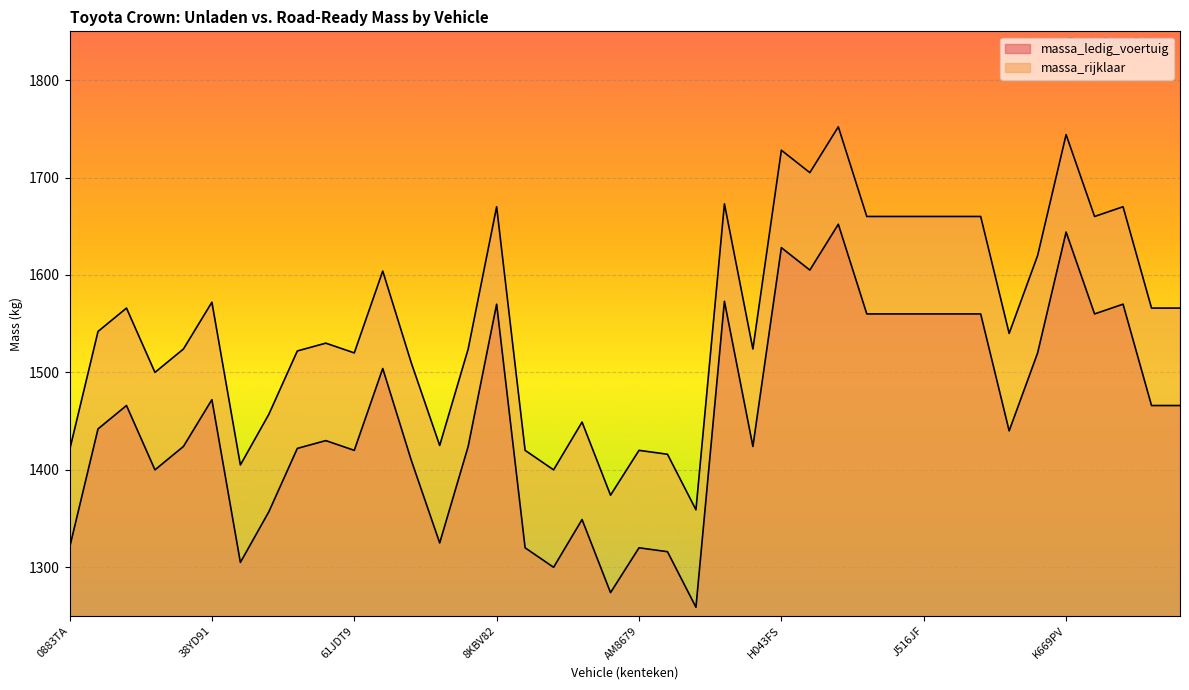

True or false: massa_rijklaar and massa_ledig_voertuig cross at least once.

False